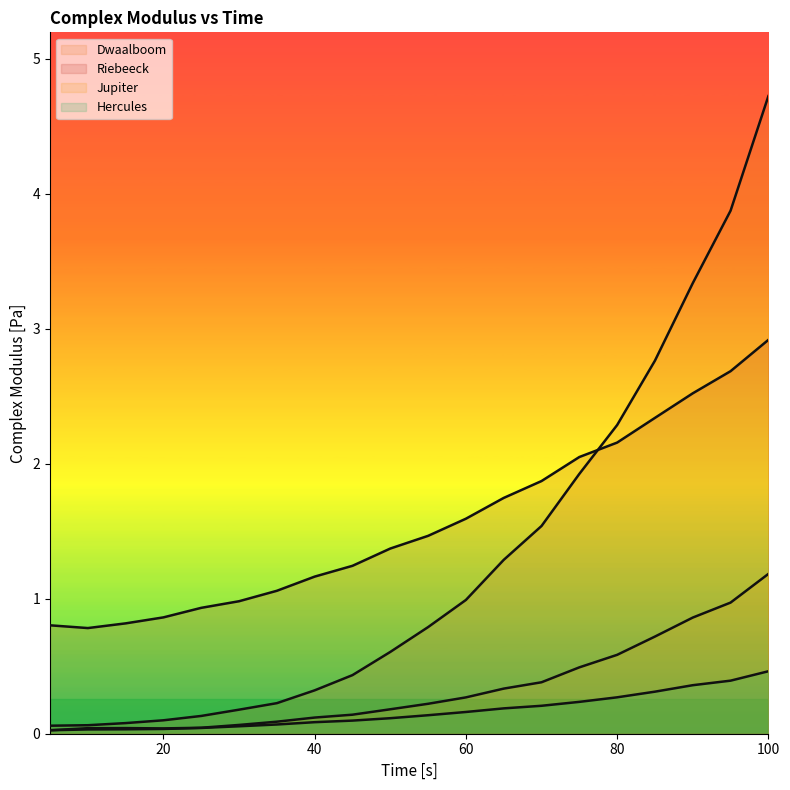

Read the Jupiter value at 35.

0.1